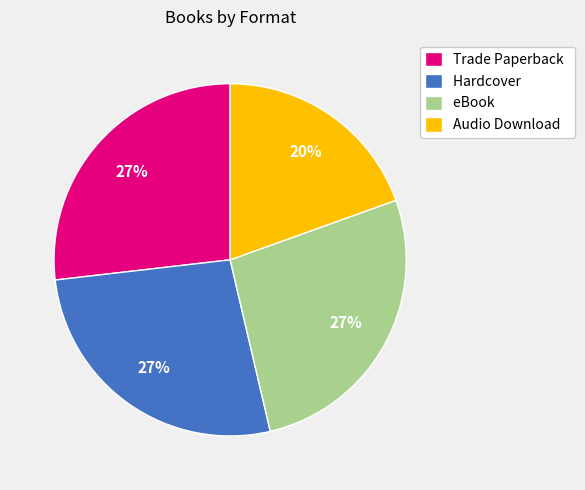

What percentage is the eBook slice, to the nearest percent?

27%